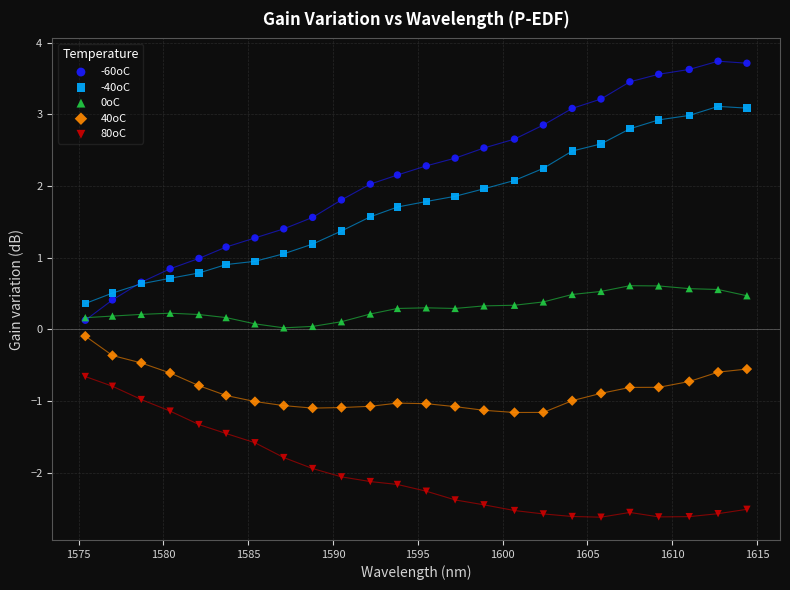

Which series reaches the minimum Y coordinate?

80oC